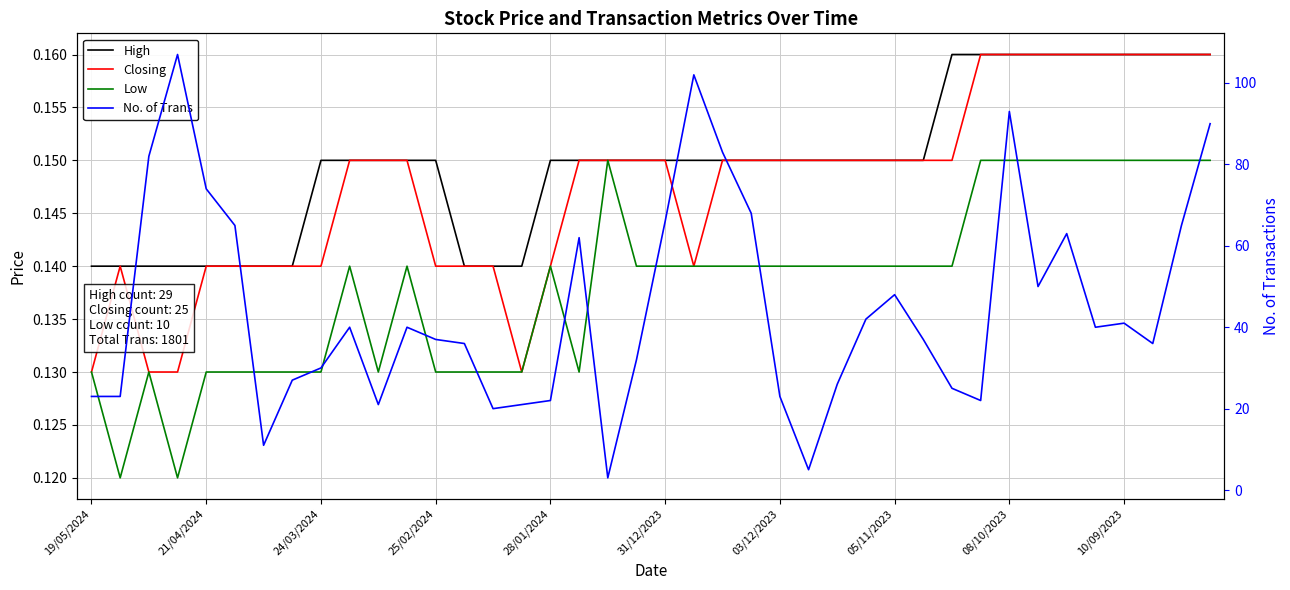

The value of High at 38 is 0.3. True or false?

False